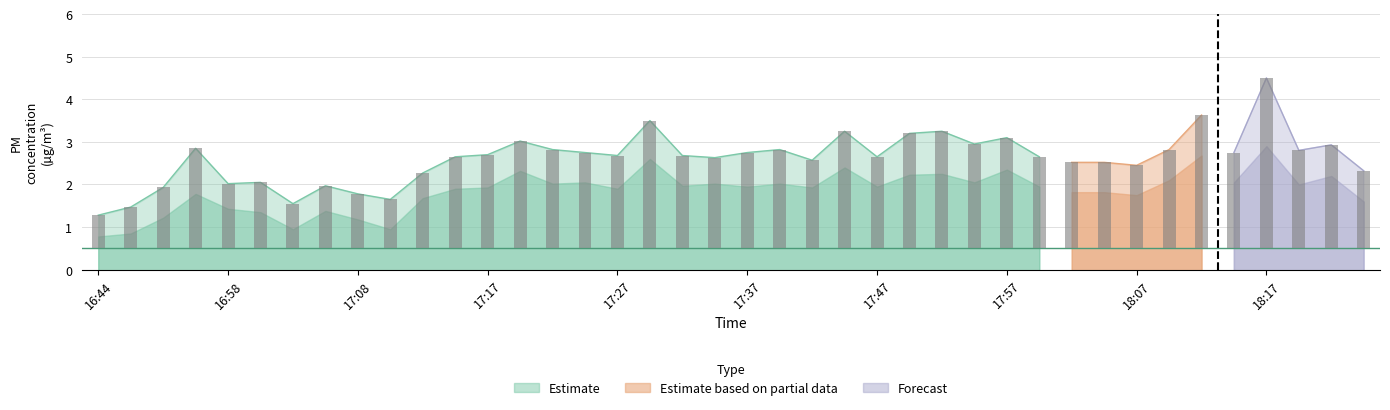

What is the label of the 31st bar from the right?

17:10